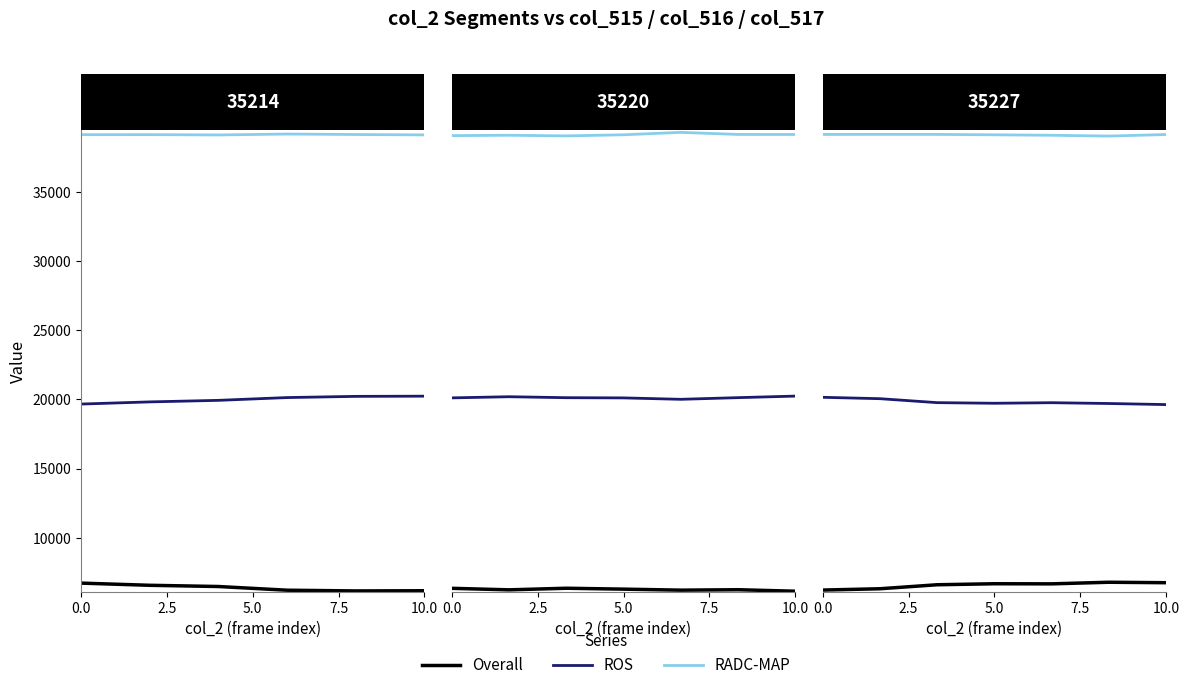

Is this an area chart (filled region under the line)?

No